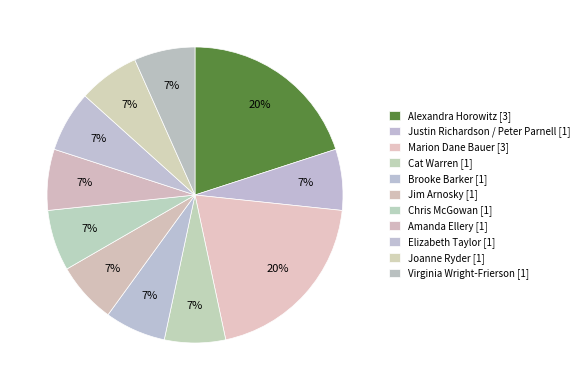

Count the number of slices in the pie.

11